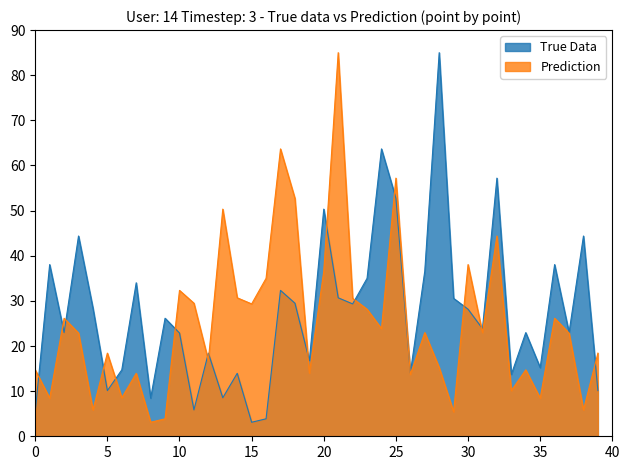

At which category is the sum across all series the highest?

21